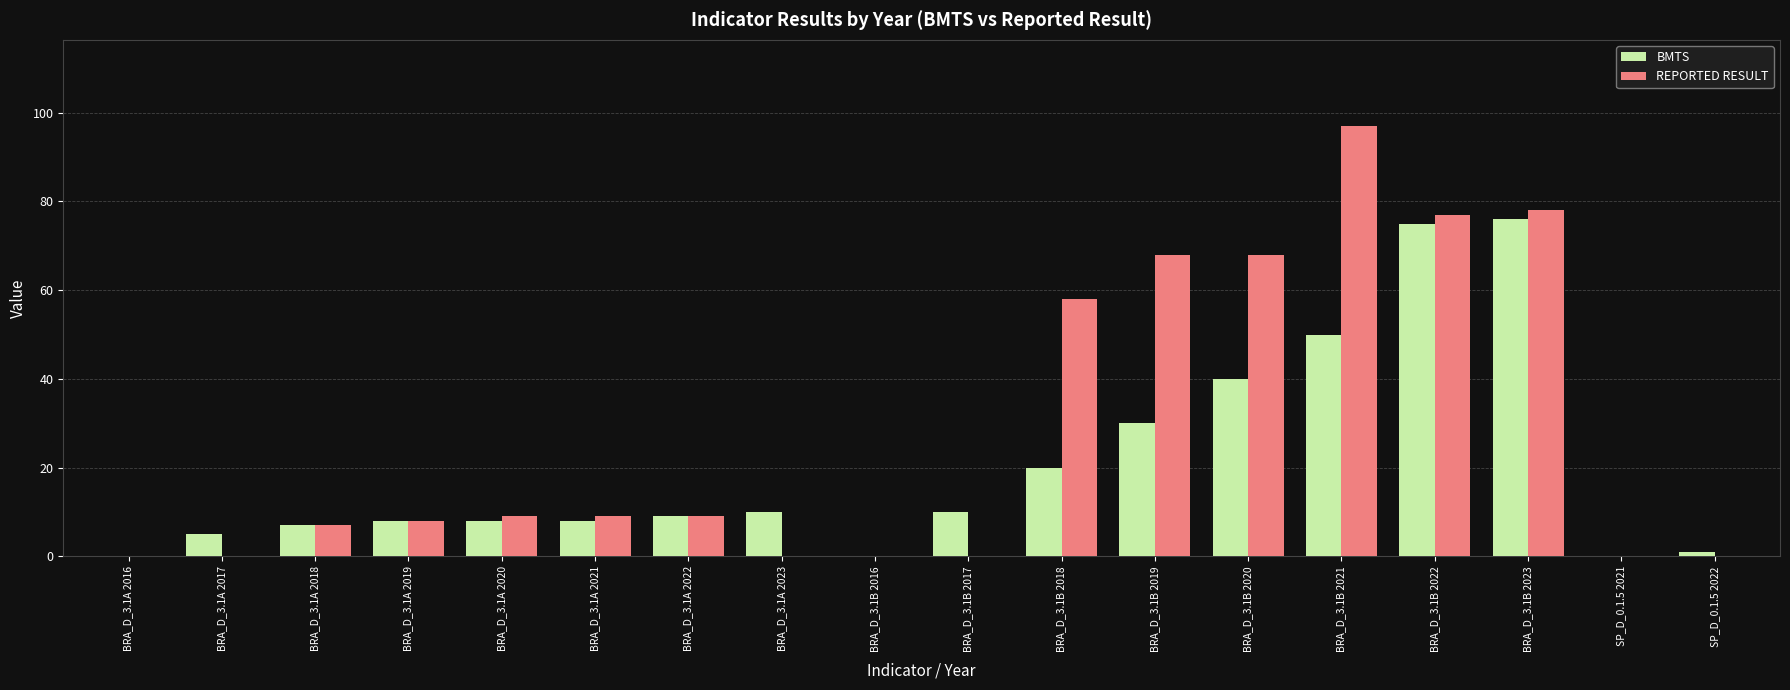

What is the spread (max minus min) of values at BRA_D_3.1B 2017?

10